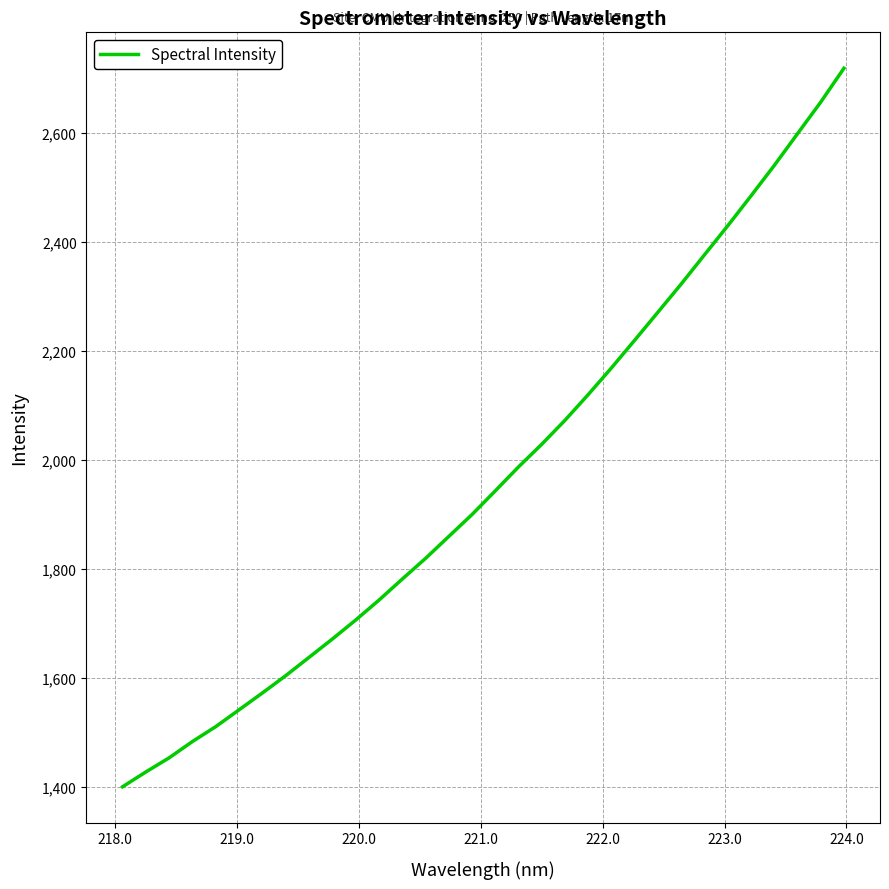

What is the difference between the maximum and minimum values?

1318.2